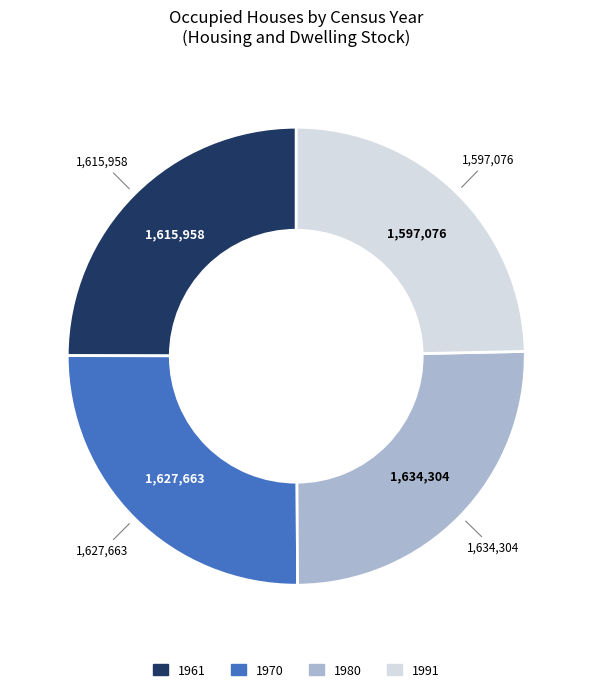

Is there any slice that represents more than half of the pie?

No